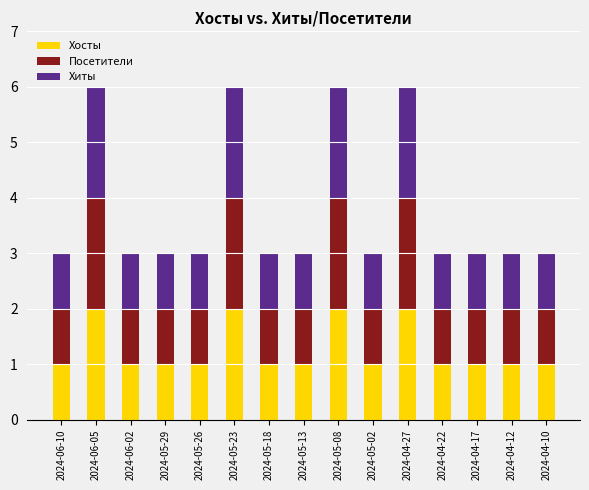

What is the total value across all series at 2024-04-10?

3